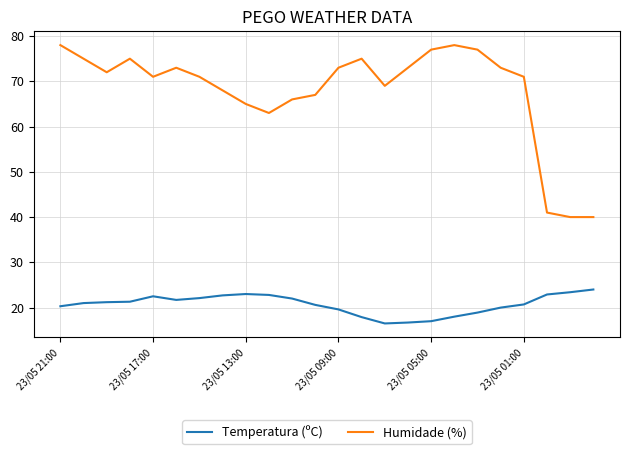

How many interior local peaks does the Humidade (%) series have?

4